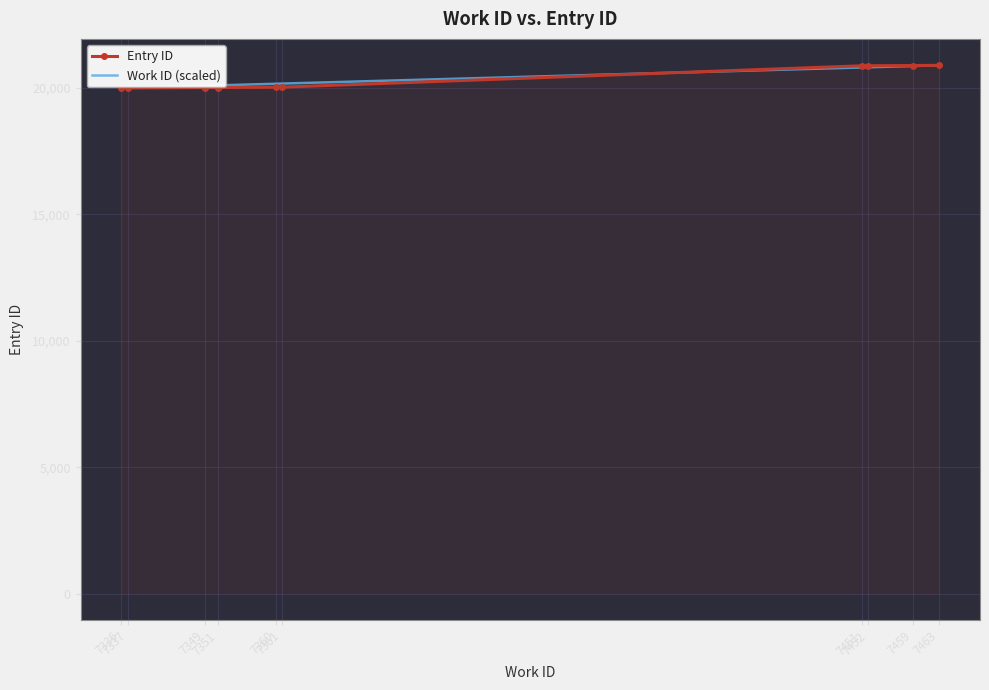

What is the maximum value for Entry ID?

20881.0